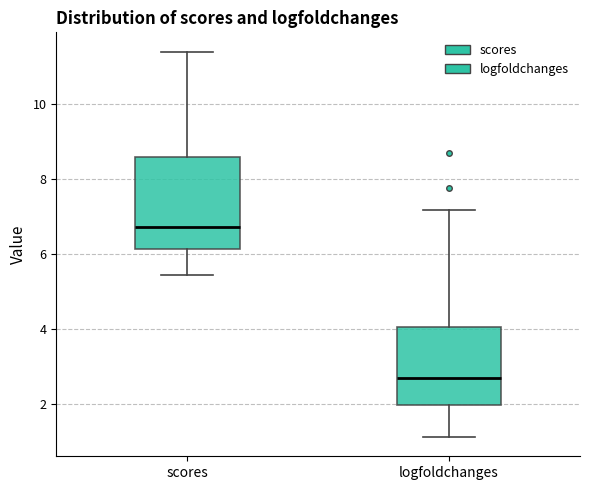

Which box is the tallest, from its lower edge to its upper edge?

scores